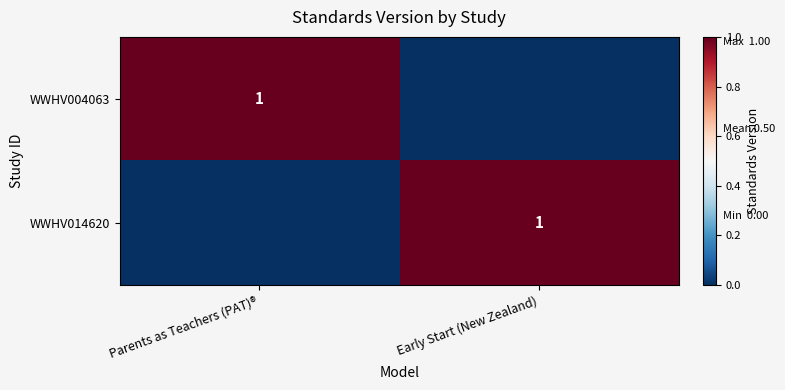

Is it true that WWHV014620 equals 1 at Early Start (New Zealand)?

True